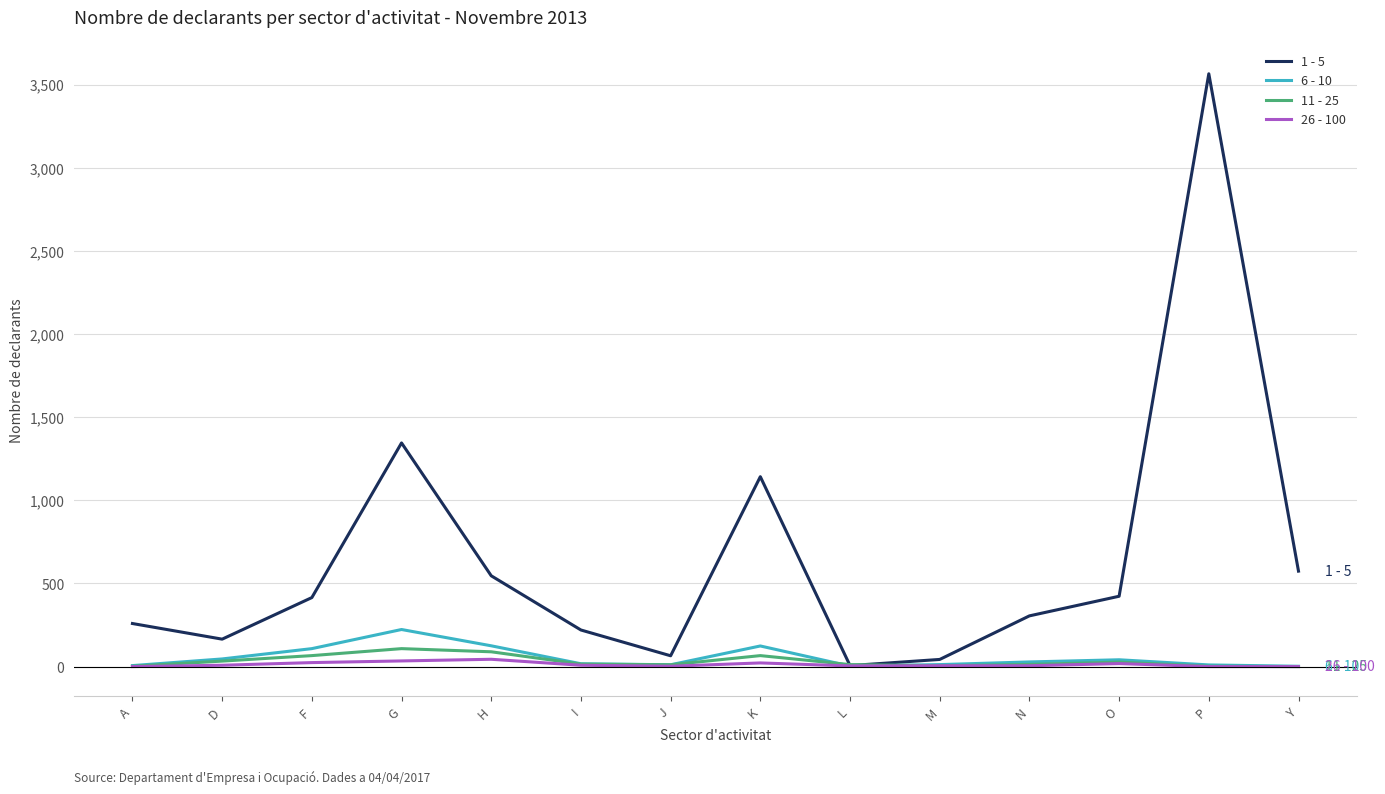

Which category has the highest value in the 6 - 10 series?

G